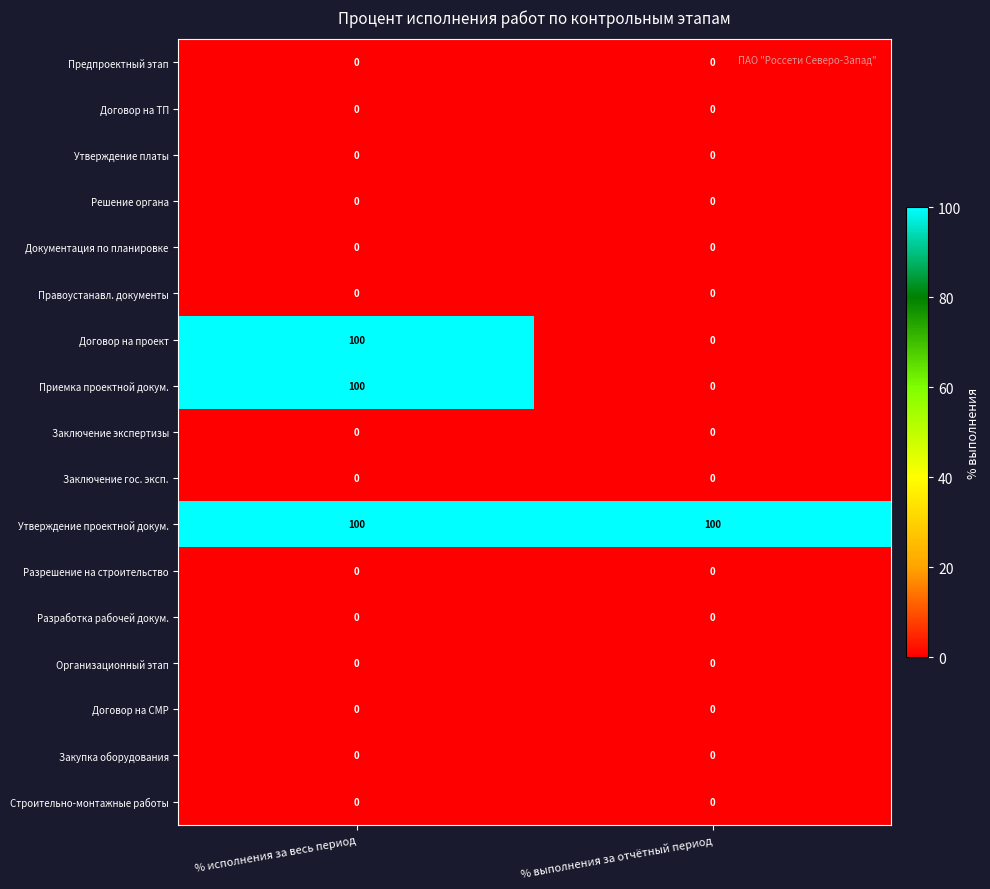

True or false: Решение органа has a value of 0 at % исполнения за весь период.

True